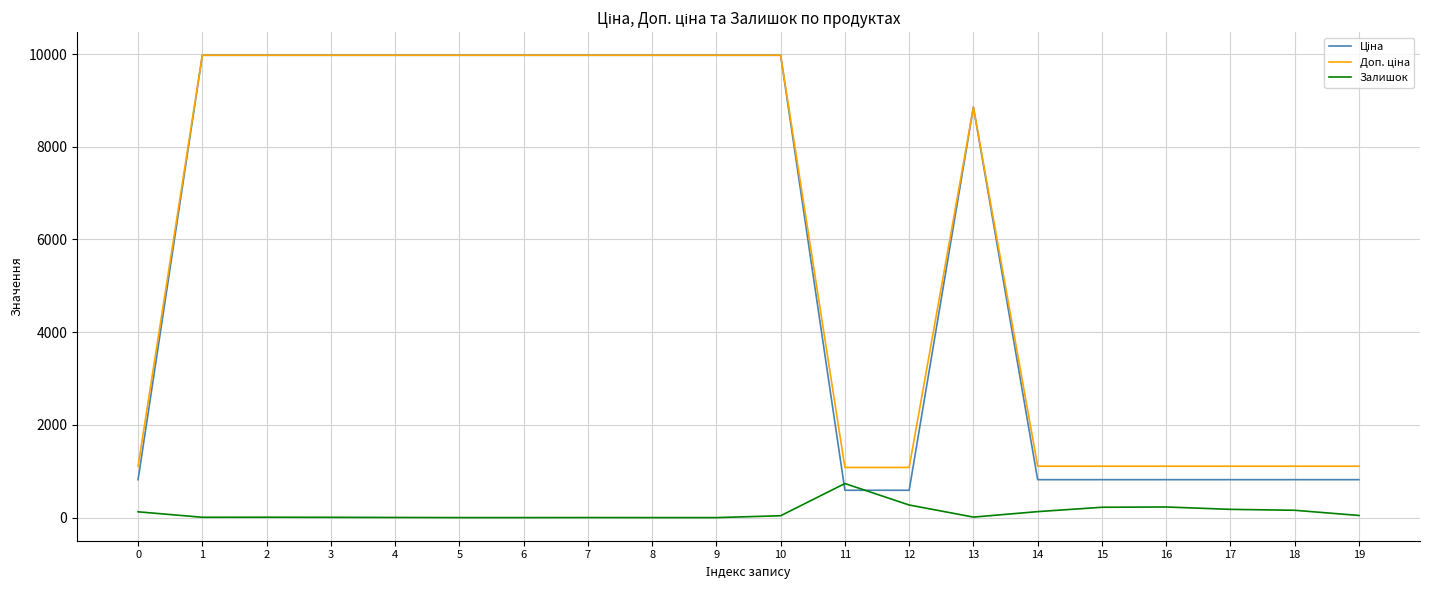

What is the total value across all series at 5?

19950.0